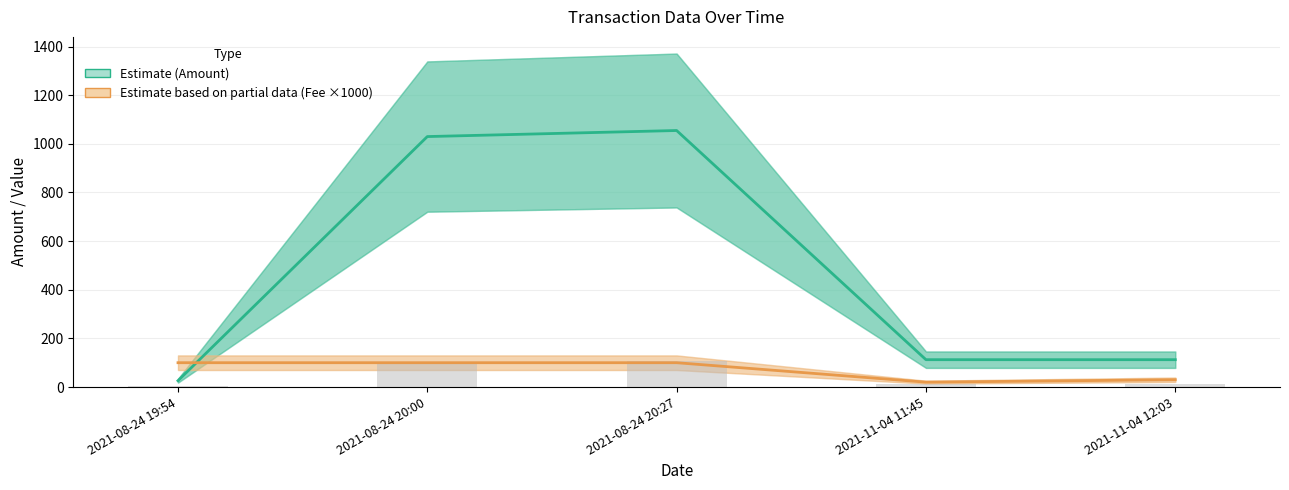

At which label does Estimate (Amount) reach its peak?

2021-08-24 20:27